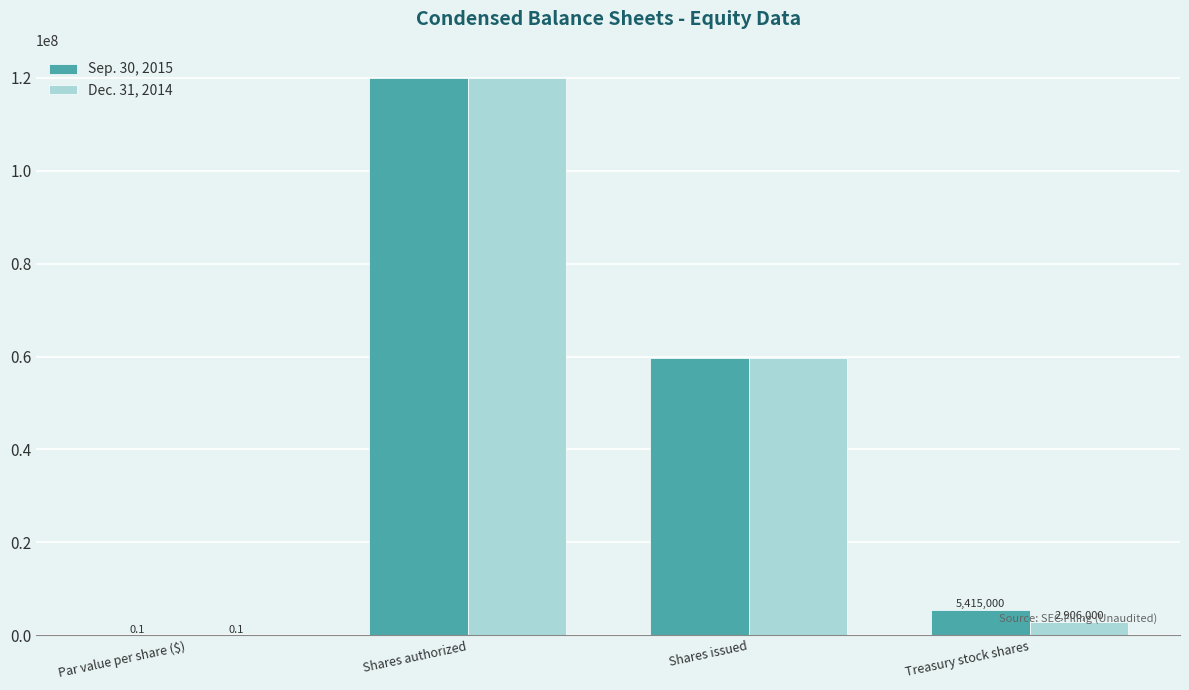

Is the value of Sep. 30, 2015 at Shares authorized greater than the value of Dec. 31, 2014 at Par value per share ($)?

Yes